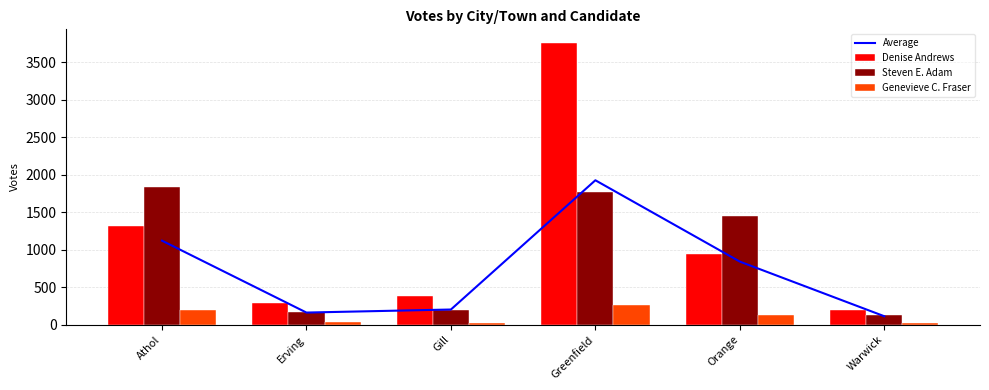

Reading left to right, extract all data points from this chart.

Average: Athol=1121.7	Erving=162.7	Gill=203.3	Greenfield=1927.3	Orange=842.3	Warwick=113.7
Denise Andrews: Athol=1323.0	Erving=289.0	Gill=389.0	Greenfield=3753.0	Orange=945.0	Warwick=191.0
Steven E. Adam: Athol=1840.0	Erving=168.0	Gill=196.0	Greenfield=1770.0	Orange=1451.0	Warwick=129.0
Genevieve C. Fraser: Athol=202.0	Erving=31.0	Gill=25.0	Greenfield=259.0	Orange=131.0	Warwick=21.0